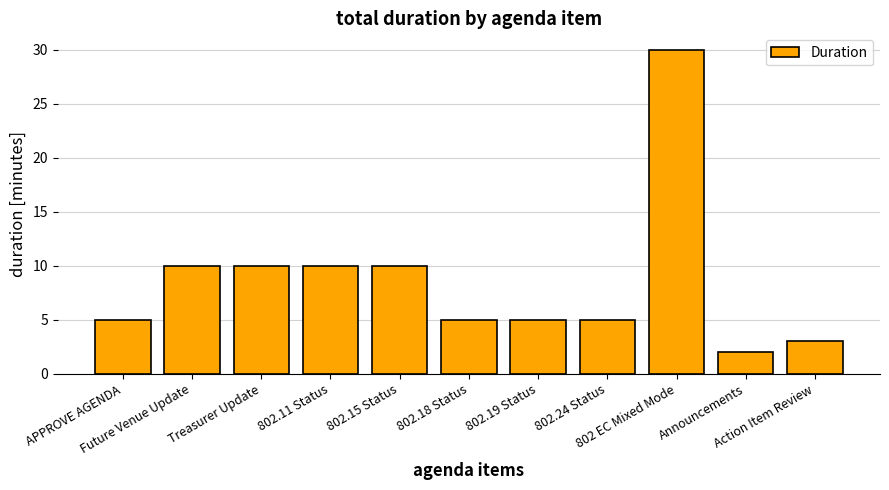

What is the maximum value shown in the chart?

30